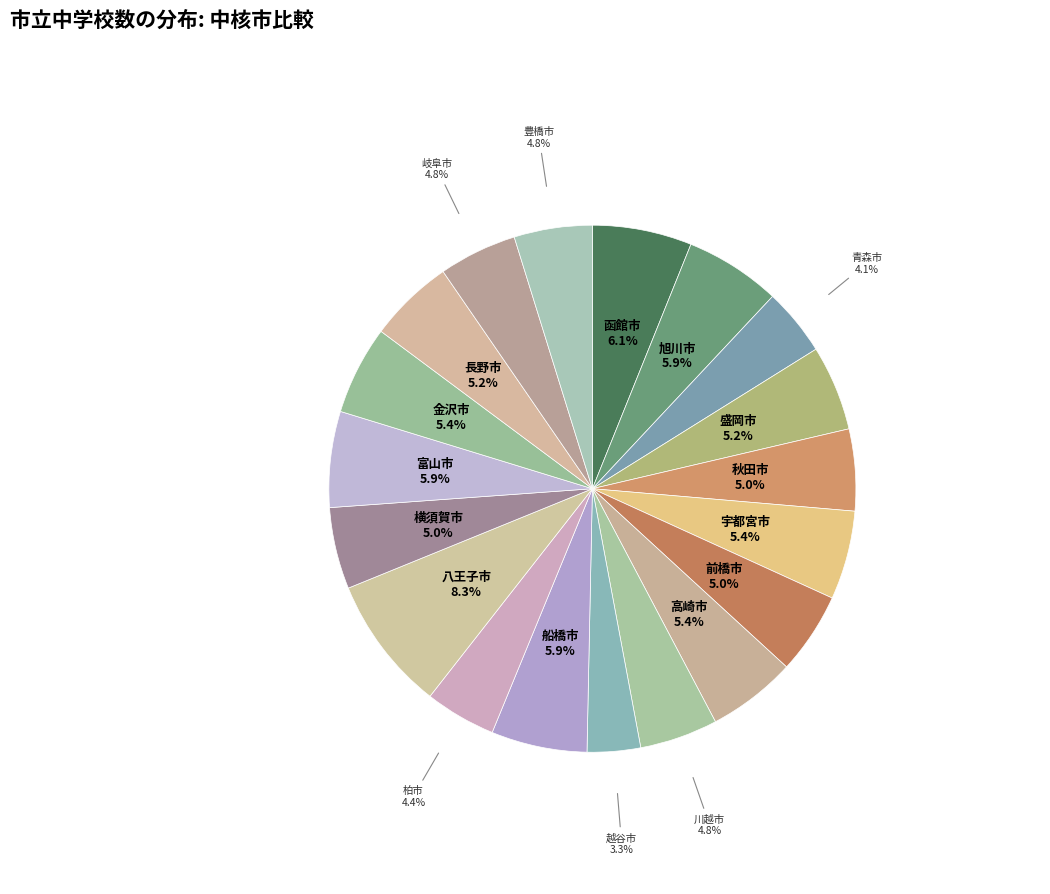

Which category has the biggest portion of the pie?

八王子市